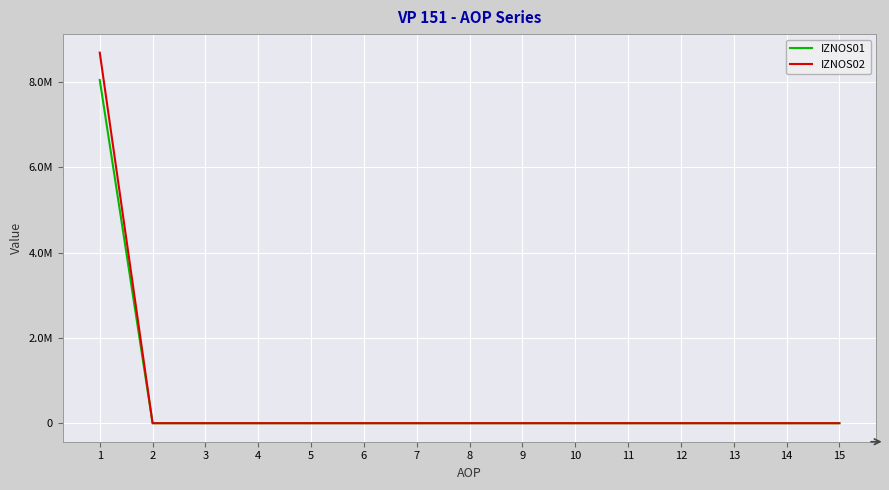

What are all the series names shown in the legend?

IZNOS01, IZNOS02